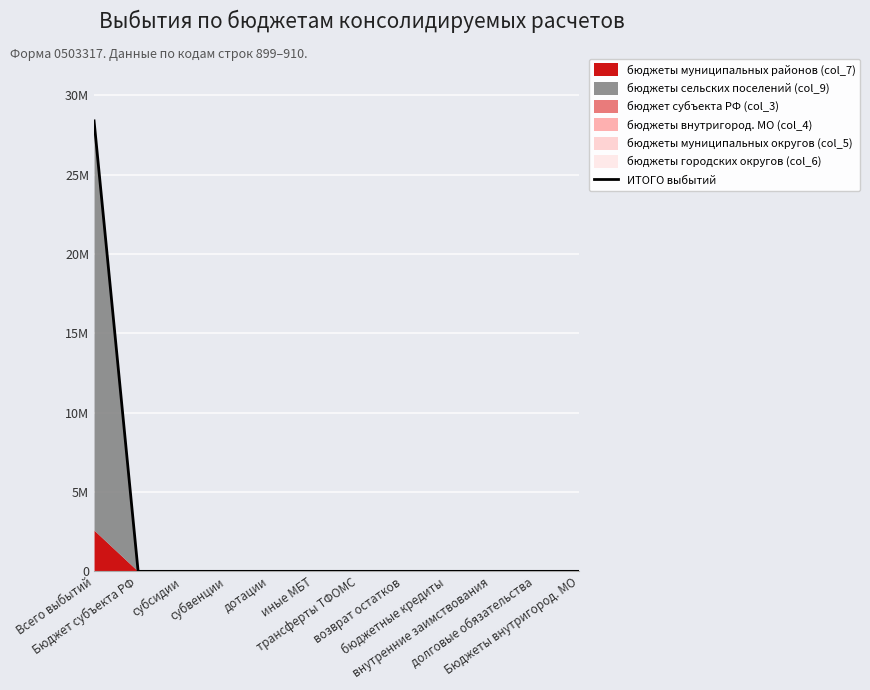

Which category has the lowest value across all series?

Бюджет субъекта РФ